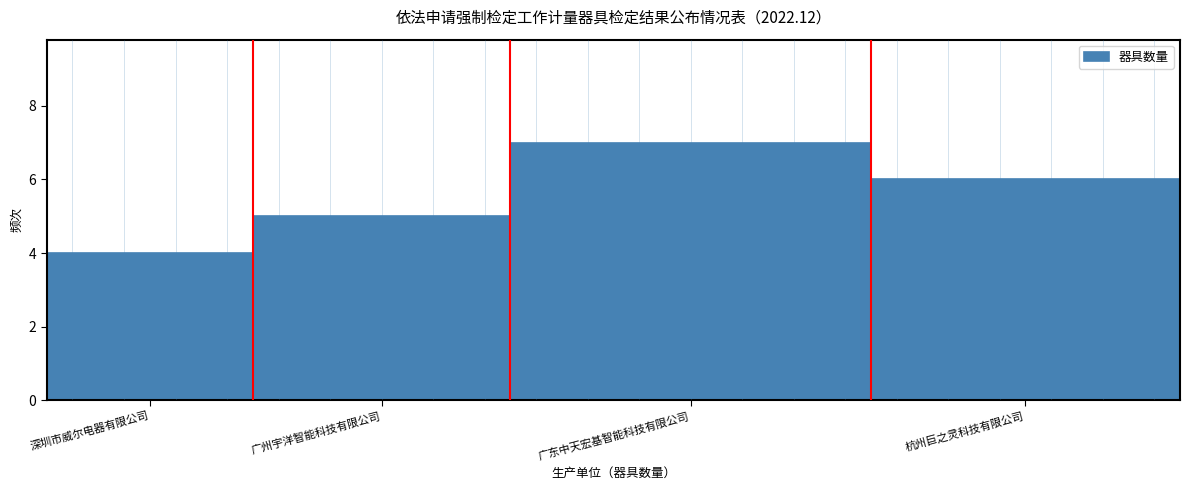

Reading left to right, transcribe all the data shown in this chart.

深圳市威尔电器有限公司=4	广州宇洋智能科技有限公司=5	广东中天宏基智能科技有限公司=7	杭州巨之灵科技有限公司=6